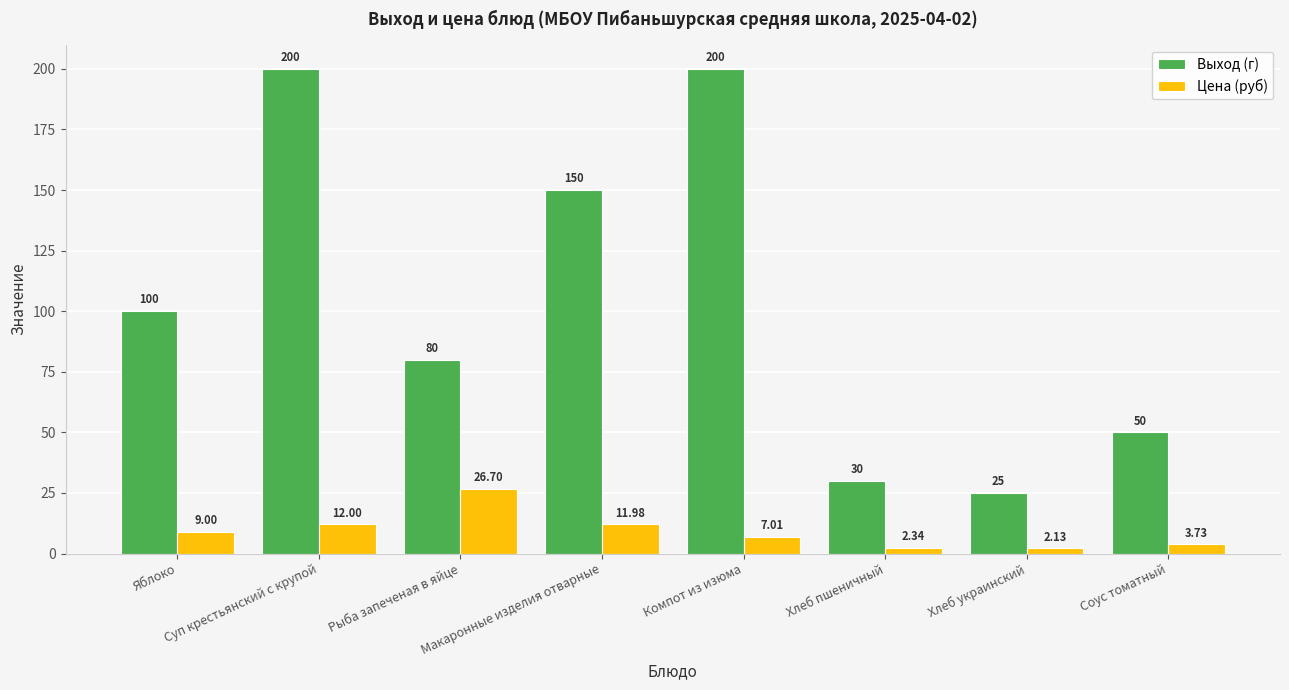

The value of Выход (г) at Рыба запеченая в яйце is 111.5. True or false?

False